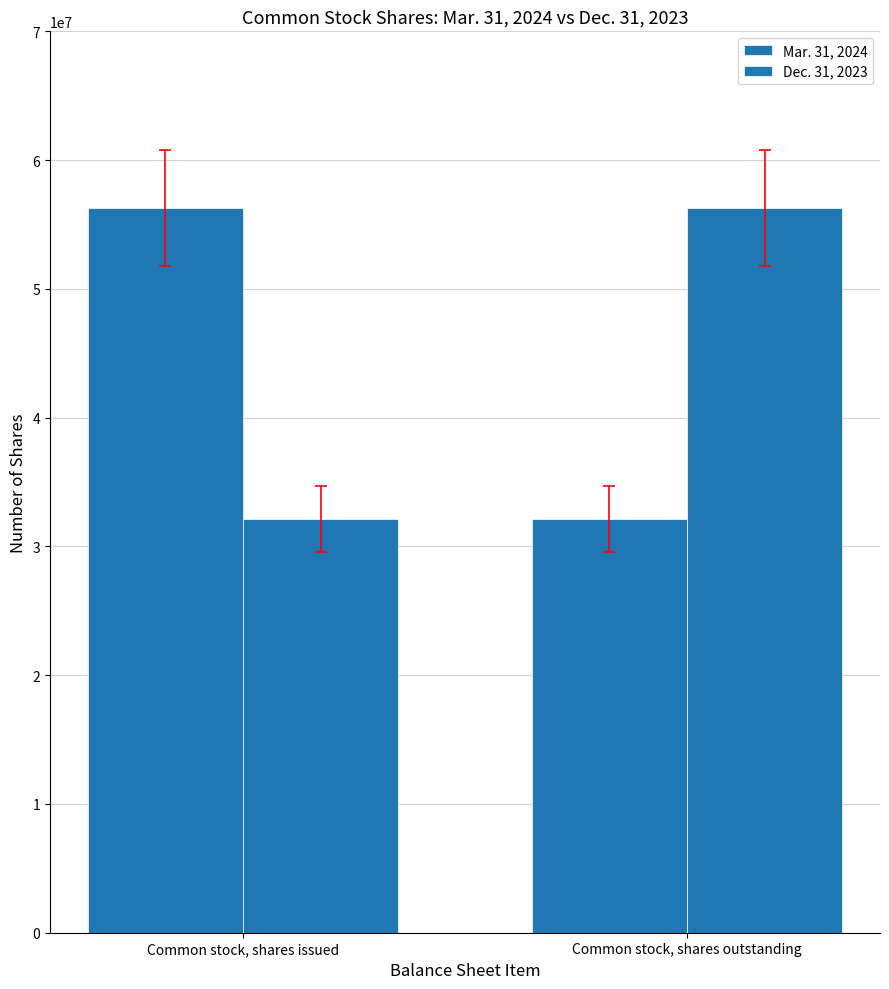

How many values in the Dec. 31, 2023 series are below 56267670?

1